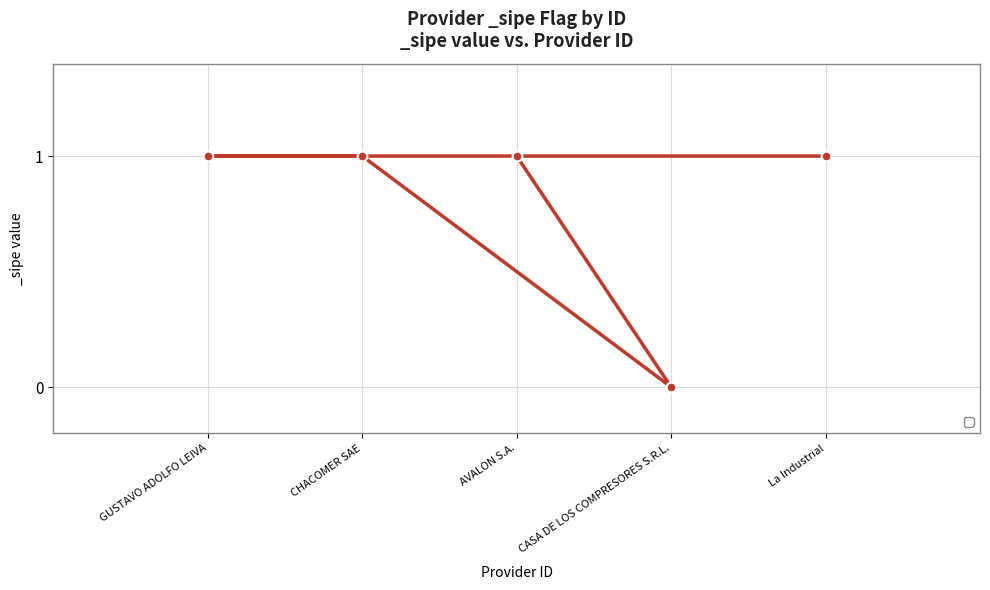

Reading left to right, what are all the values shown in this chart?

GUSTAVO ADOLFO LEIVA=1	CHACOMER SAE=1	AVALON S.A.=1	CASA DE LOS COMPRESORES S.R.L.=0	La Industrial=1